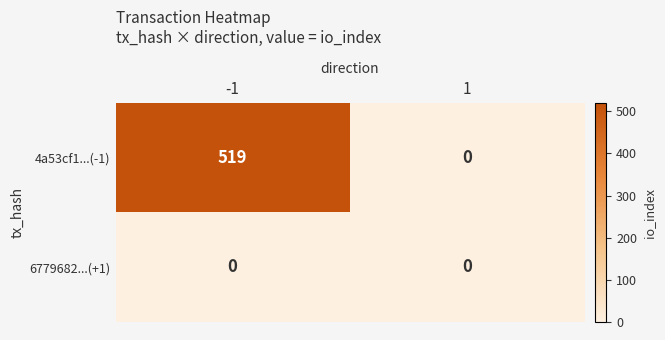

The value of 4a53cf1...(-1) at 1 is 0. True or false?

True